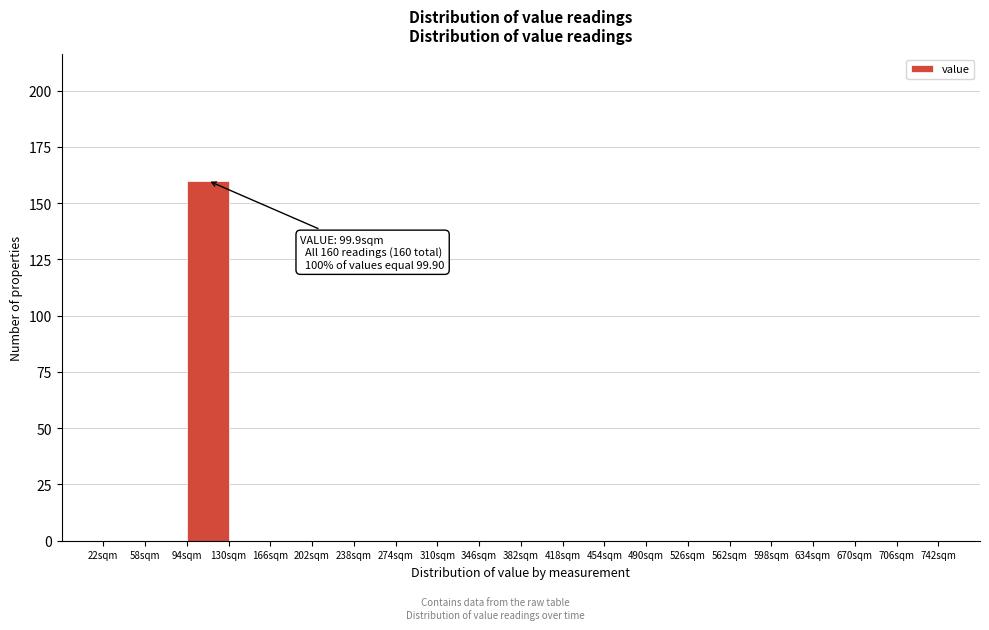

Over which range of the x-axis is the bar tallest?

94 to 130